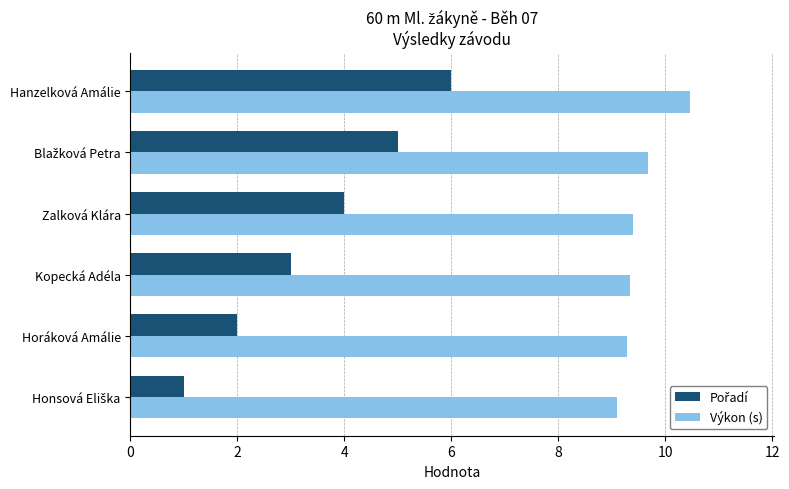

What is the sum of all Výkon (s) values?

57.3